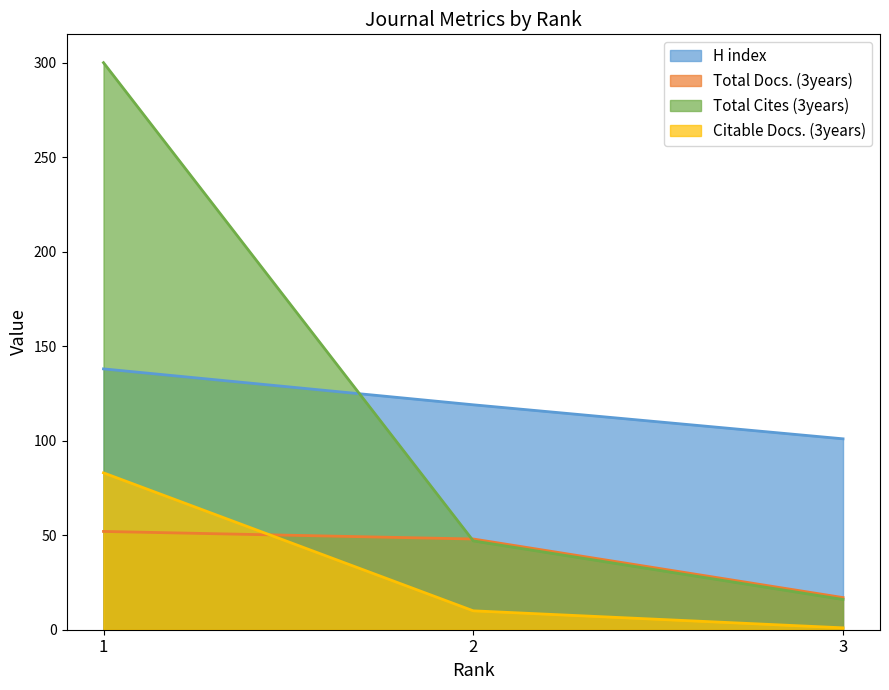

What is the difference between the highest and lowest values at 1?

248